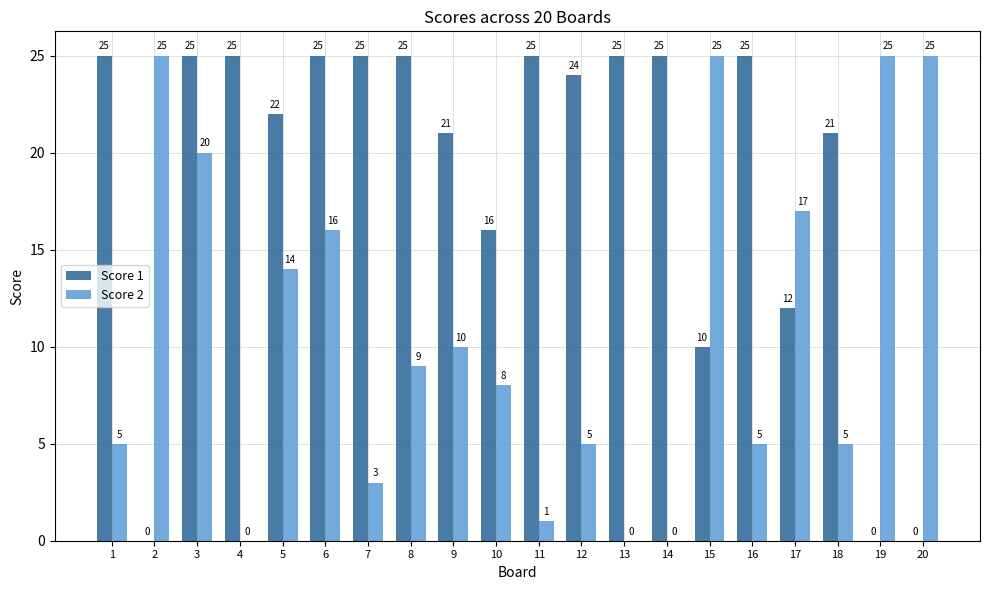

Reading left to right, what are all the values shown in this chart?

Score 1: 25	0	25	25	22	25	25	25	21	16	25	24	25	25	10	25	12	21	0	0
Score 2: 5	25	20	0	14	16	3	9	10	8	1	5	0	0	25	5	17	5	25	25